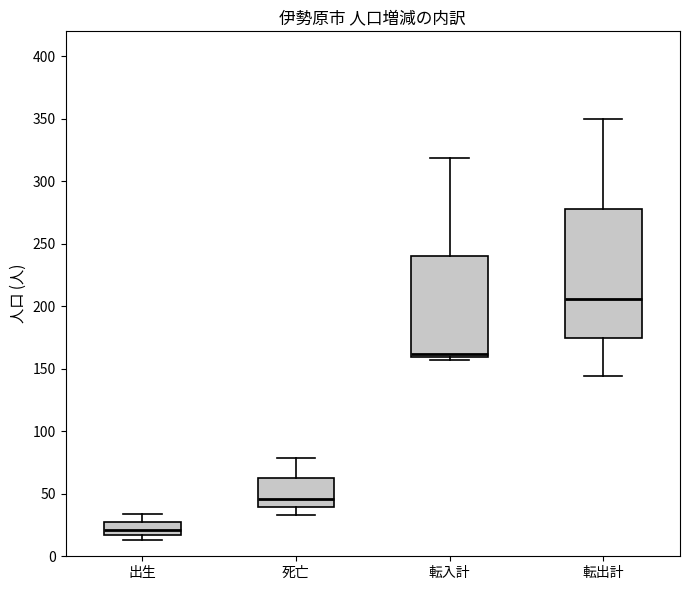

Reading left to right, transcribe this box plot: for each box, give where its median line is, the range the box spans, and where its two whiskers end, as read against the y-axis. The values are not printed on the chart, so give them approximately, as read against the axis.

出生: median 20, box 15 to 30, whiskers 15 (just below the box's lower edge) to 35
死亡: median 45, box 40 to 65, whiskers 35 to 80
転入計: median 160 (just above the box's lower edge), box 160 to 240, whiskers 155 to 320
転出計: median 205, box 175 to 280, whiskers 145 to 350